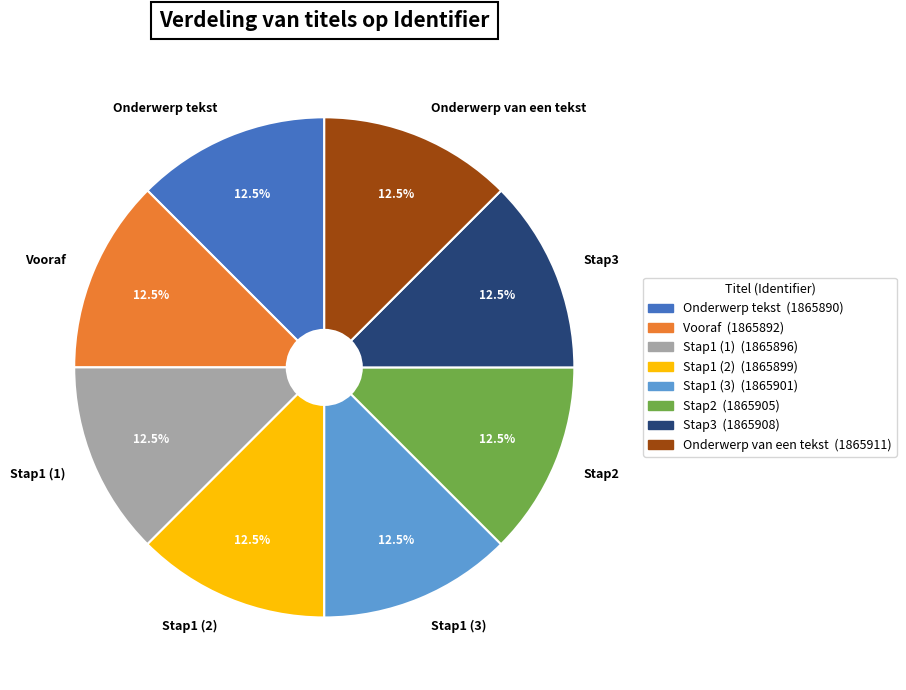

How many slices are in this pie chart?

8